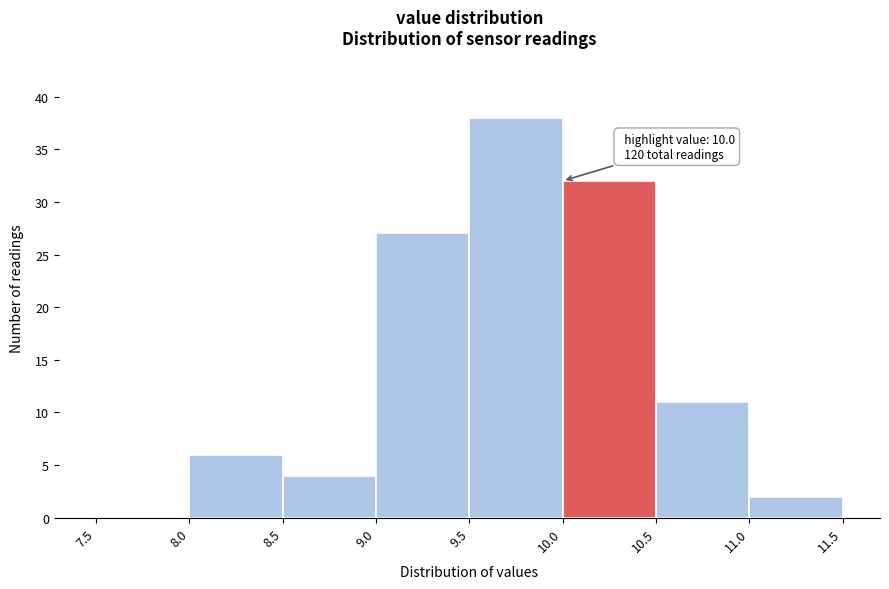

Which range on the x-axis has the tallest bar?

9.5 to 10.0